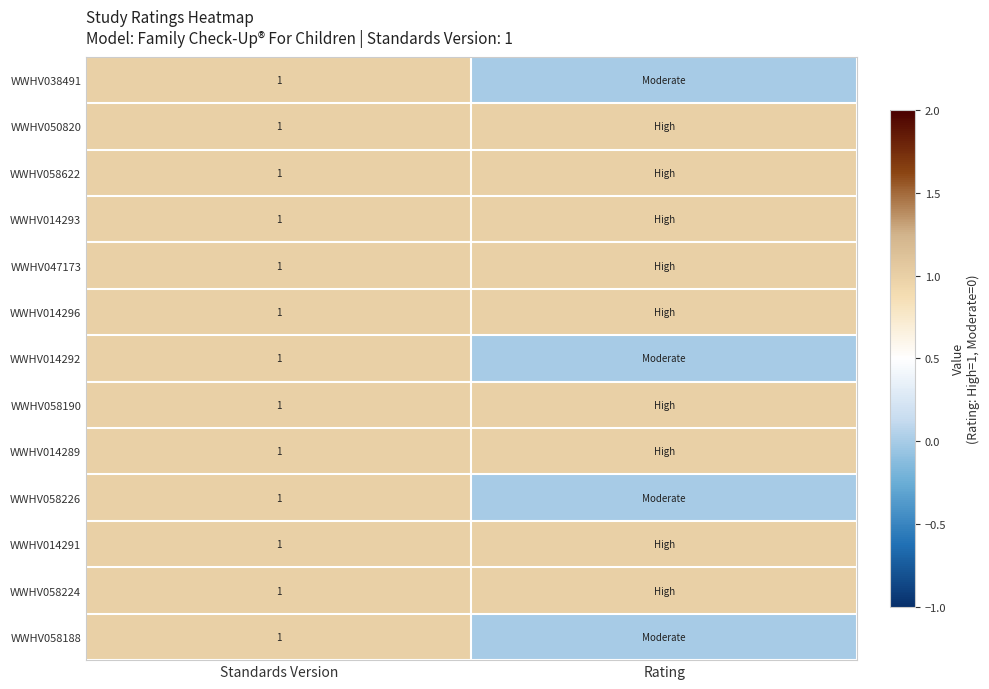

Between Rating and Standards Version, which is larger?

Standards Version